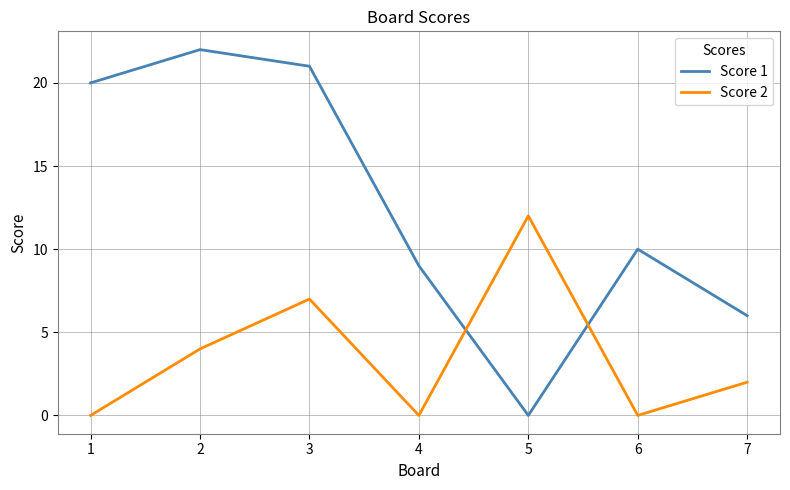

What is the difference between the maximum and minimum values in the Score 2 series?

12